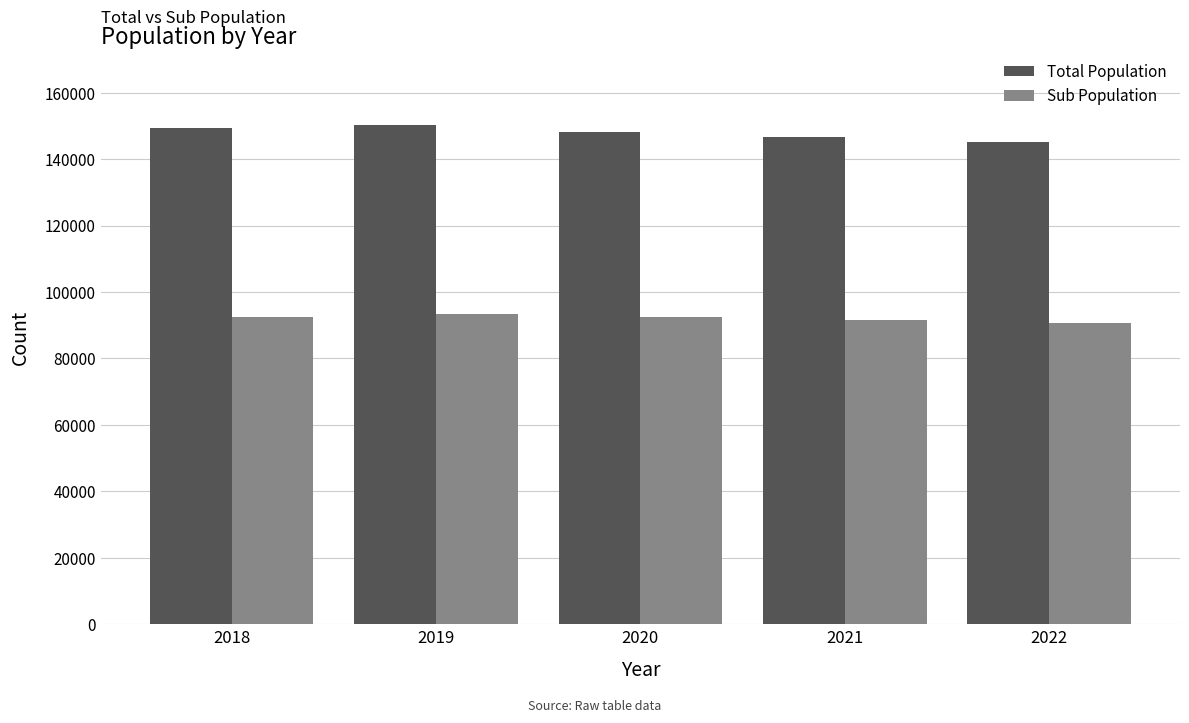

What is the maximum value for Total Population?

150412